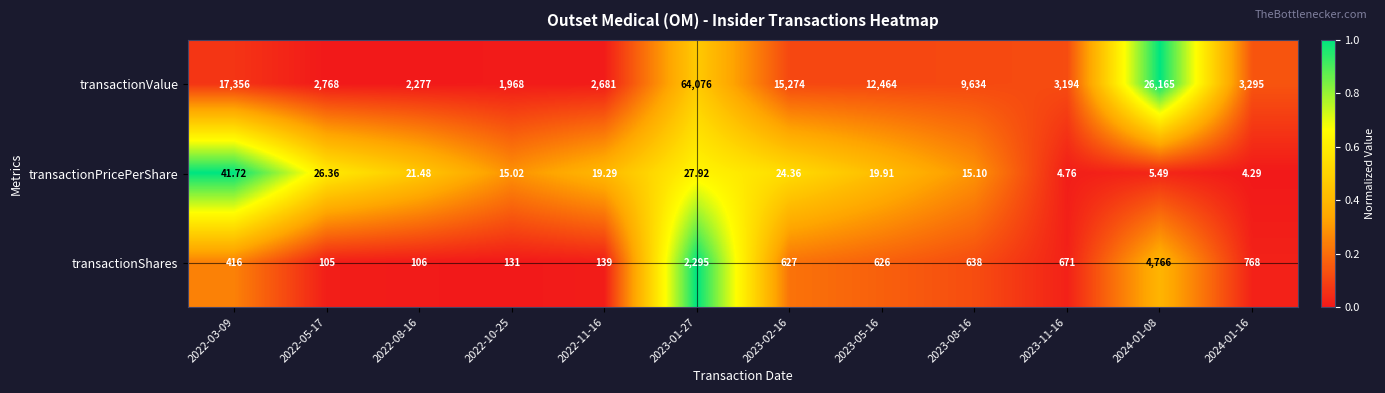

List the series in order of their peak value, highest first.

transactionValue, transactionShares, transactionPricePerShare